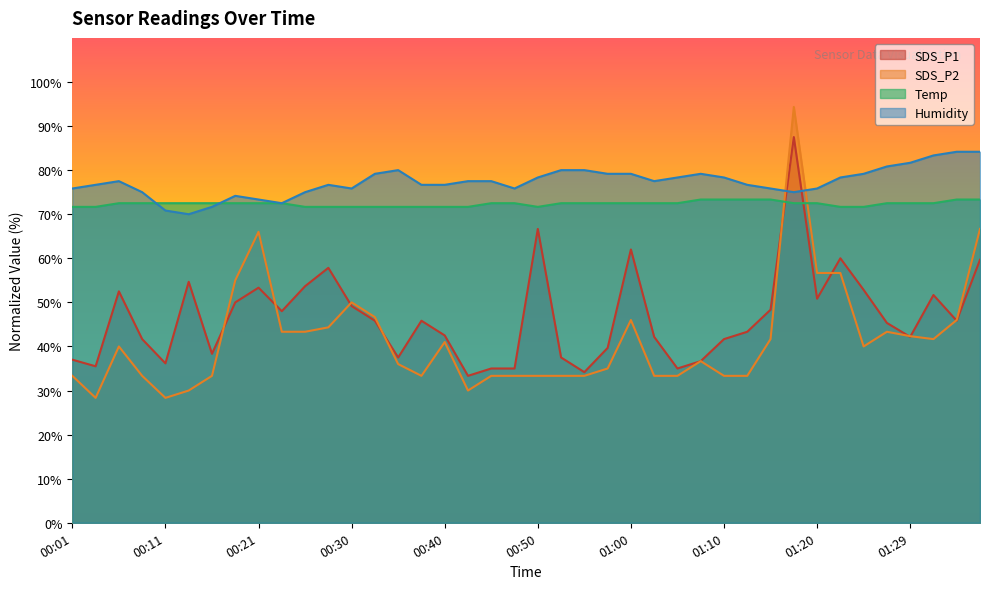

True or false: Temp has more than 0 points higher than both neighbors.

False